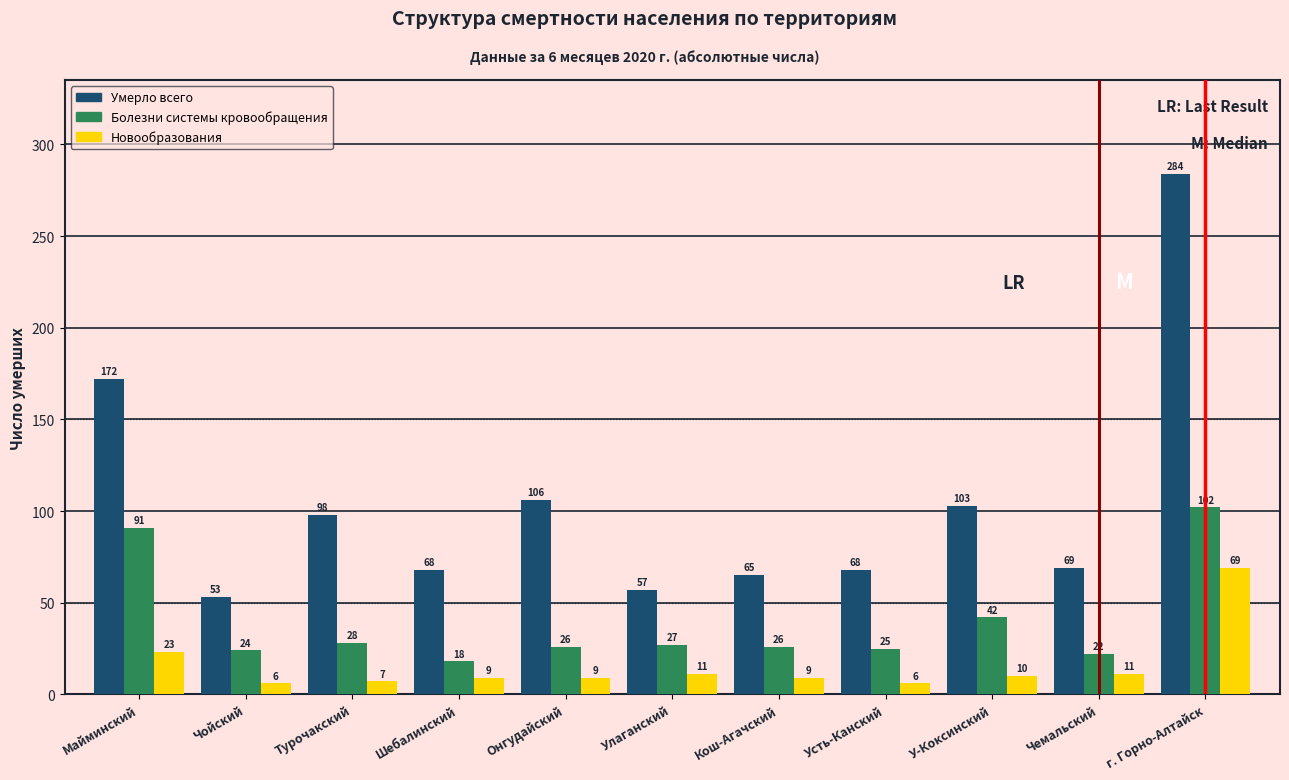

Reading left to right, extract all data points from this chart.

Умерло всего: 172	53	98	68	106	57	65	68	103	69	284
Болезни системы кровообращения: 91	24	28	18	26	27	26	25	42	22	102
Новообразования: 23	6	7	9	9	11	9	6	10	11	69